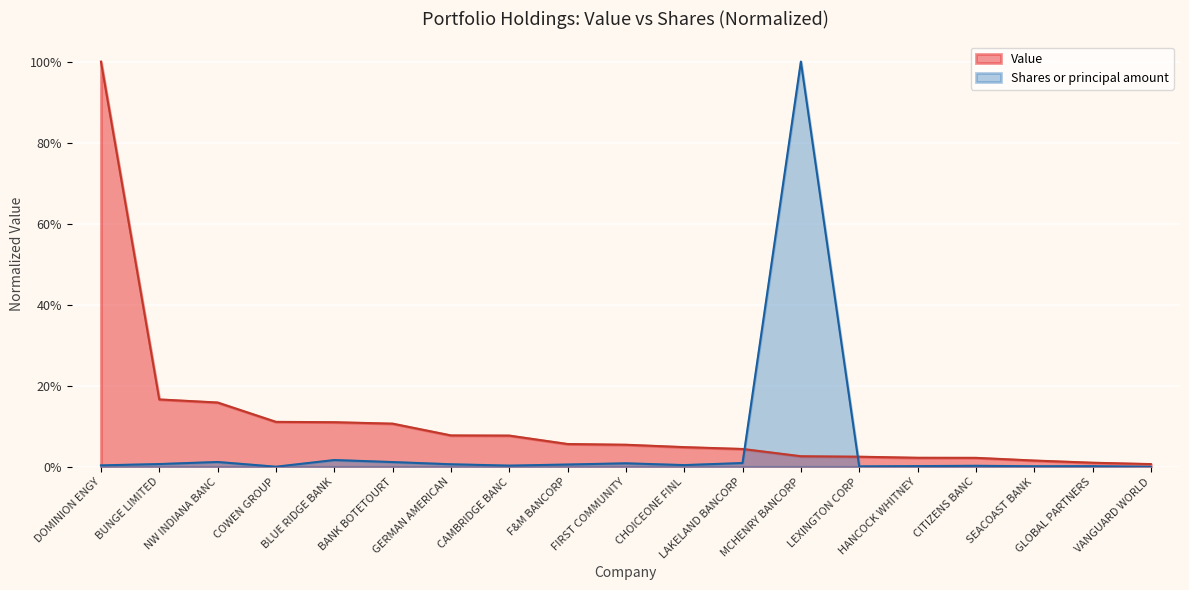

Reading left to right, transcribe all the data shown in this chart.

Value: DOMINION ENGY=1.0	BUNGE LIMITED=0.2	NW INDIANA BANC=0.2	COWEN GROUP=0.1	BLUE RIDGE BANK=0.1	BANK BOTETOURT=0.1	GERMAN AMERICAN=0.1	CAMBRIDGE BANC=0.1	F&M BANCORP=0.1	FIRST COMMUNITY=0.1	CHOICEONE FINL=0.0	LAKELAND BANCORP=0.0	MCHENRY BANCORP=0.0	LEXINGTON CORP=0.0	HANCOCK WHITNEY=0.0	CITIZENS BANC=0.0	SEACOAST BANK=0.0	GLOBAL PARTNERS=0.0	VANGUARD WORLD=0.0
Shares or principal amount: DOMINION ENGY=0.0	BUNGE LIMITED=0.0	NW INDIANA BANC=0.0	COWEN GROUP=0.0	BLUE RIDGE BANK=0.0	BANK BOTETOURT=0.0	GERMAN AMERICAN=0.0	CAMBRIDGE BANC=0.0	F&M BANCORP=0.0	FIRST COMMUNITY=0.0	CHOICEONE FINL=0.0	LAKELAND BANCORP=0.0	MCHENRY BANCORP=1.0	LEXINGTON CORP=0.0	HANCOCK WHITNEY=0.0	CITIZENS BANC=0.0	SEACOAST BANK=0.0	GLOBAL PARTNERS=0.0	VANGUARD WORLD=0.0